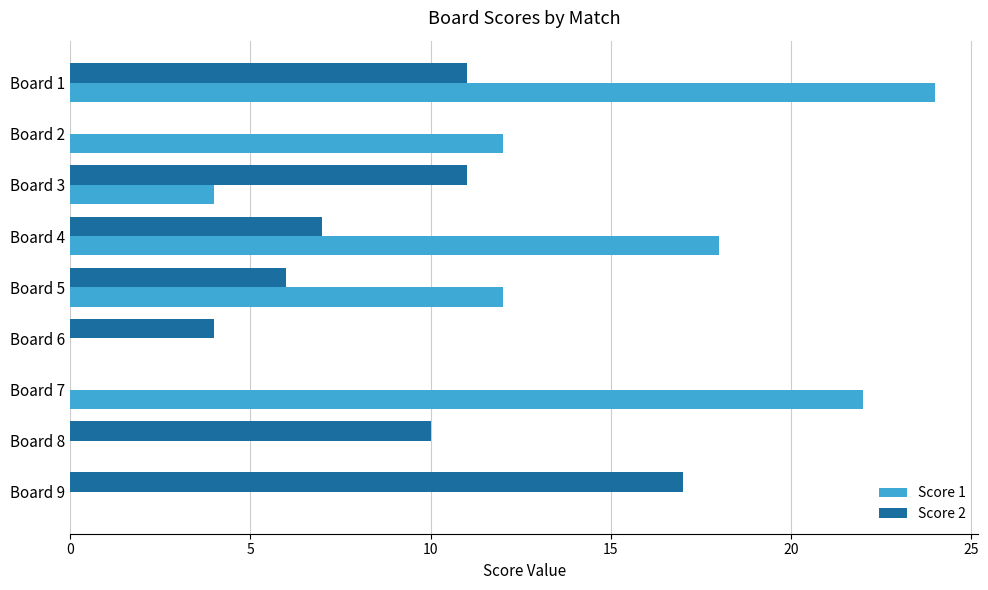

What is the sum of all Score 1 values?

92